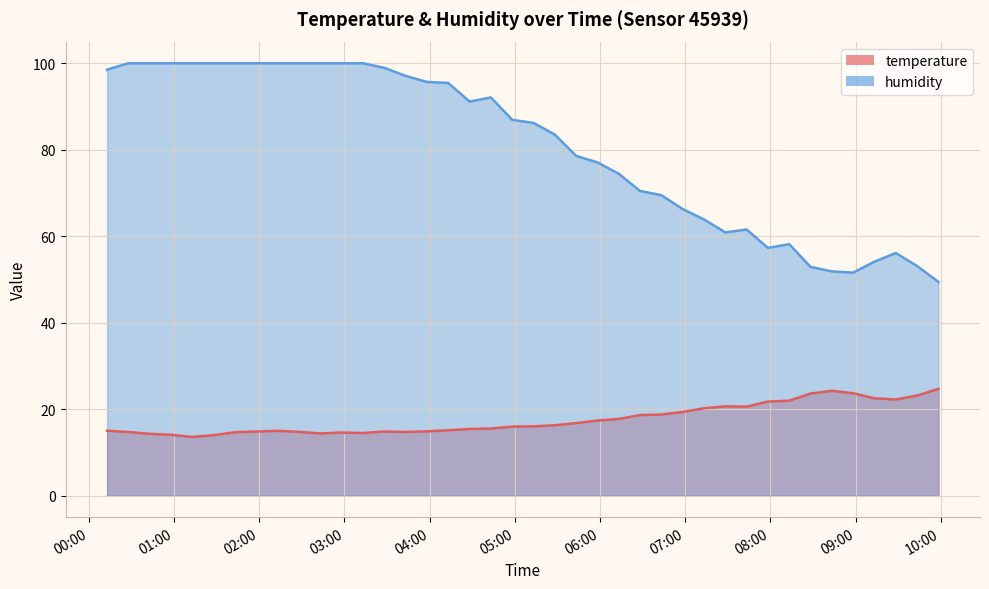

What is the label of the 31st point from the right?

2023-07-31T02:28:01